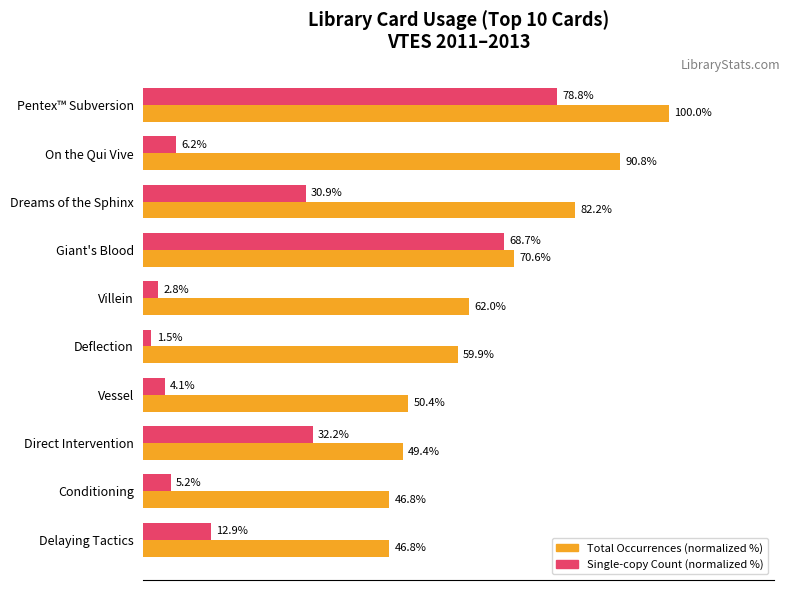

Which category has the lowest value across all series?

Deflection